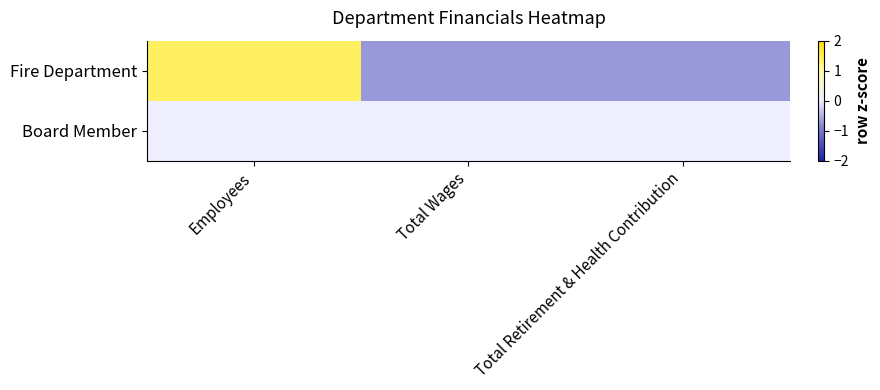

What is the minimum value shown in the chart?

-0.7